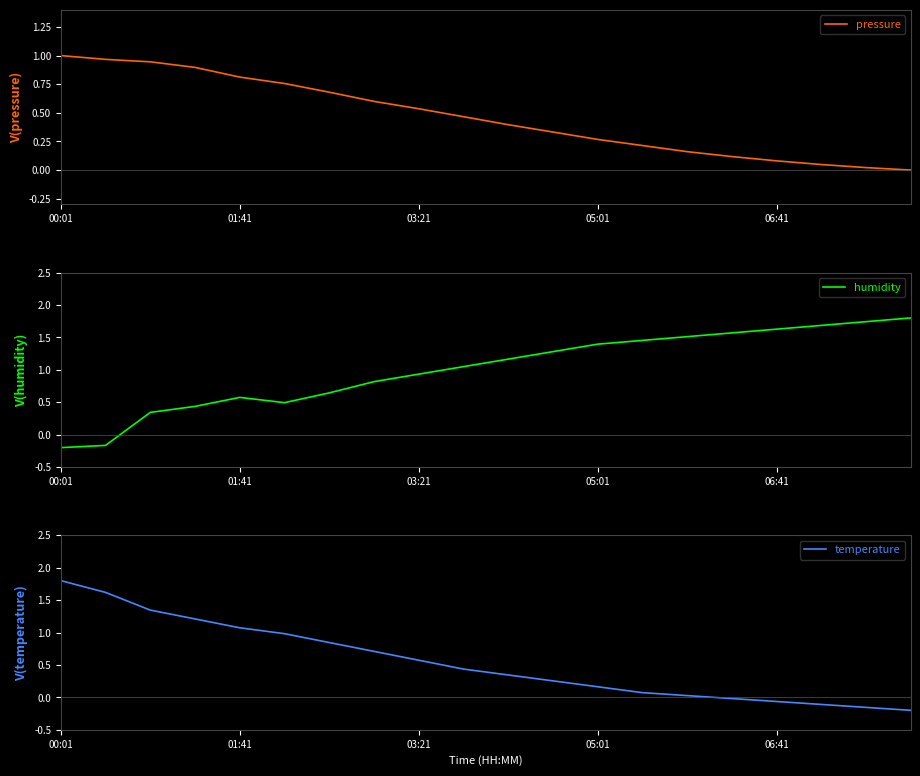

Is it true that humidity equals -0.2 at 01:41?

False